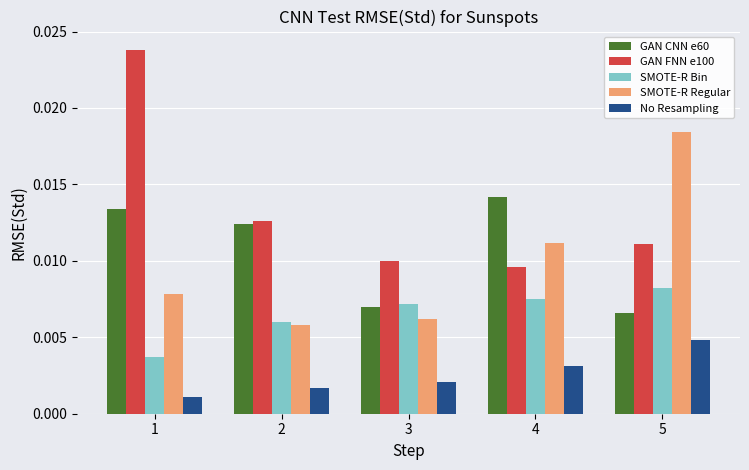

How many groups of bars are there?

5